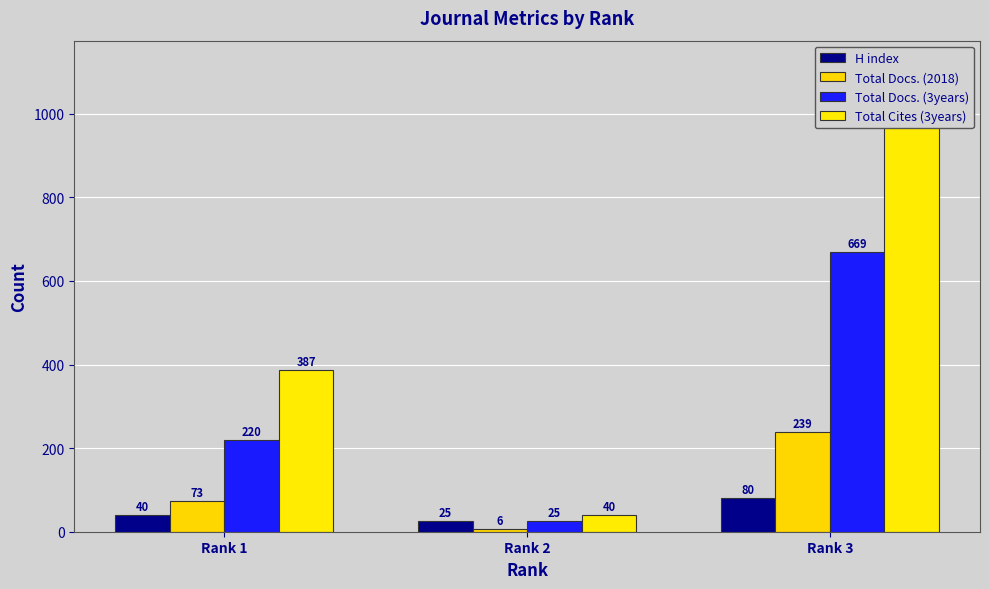

Is it true that Total Cites (3years) equals 1119 at Rank 3?

True